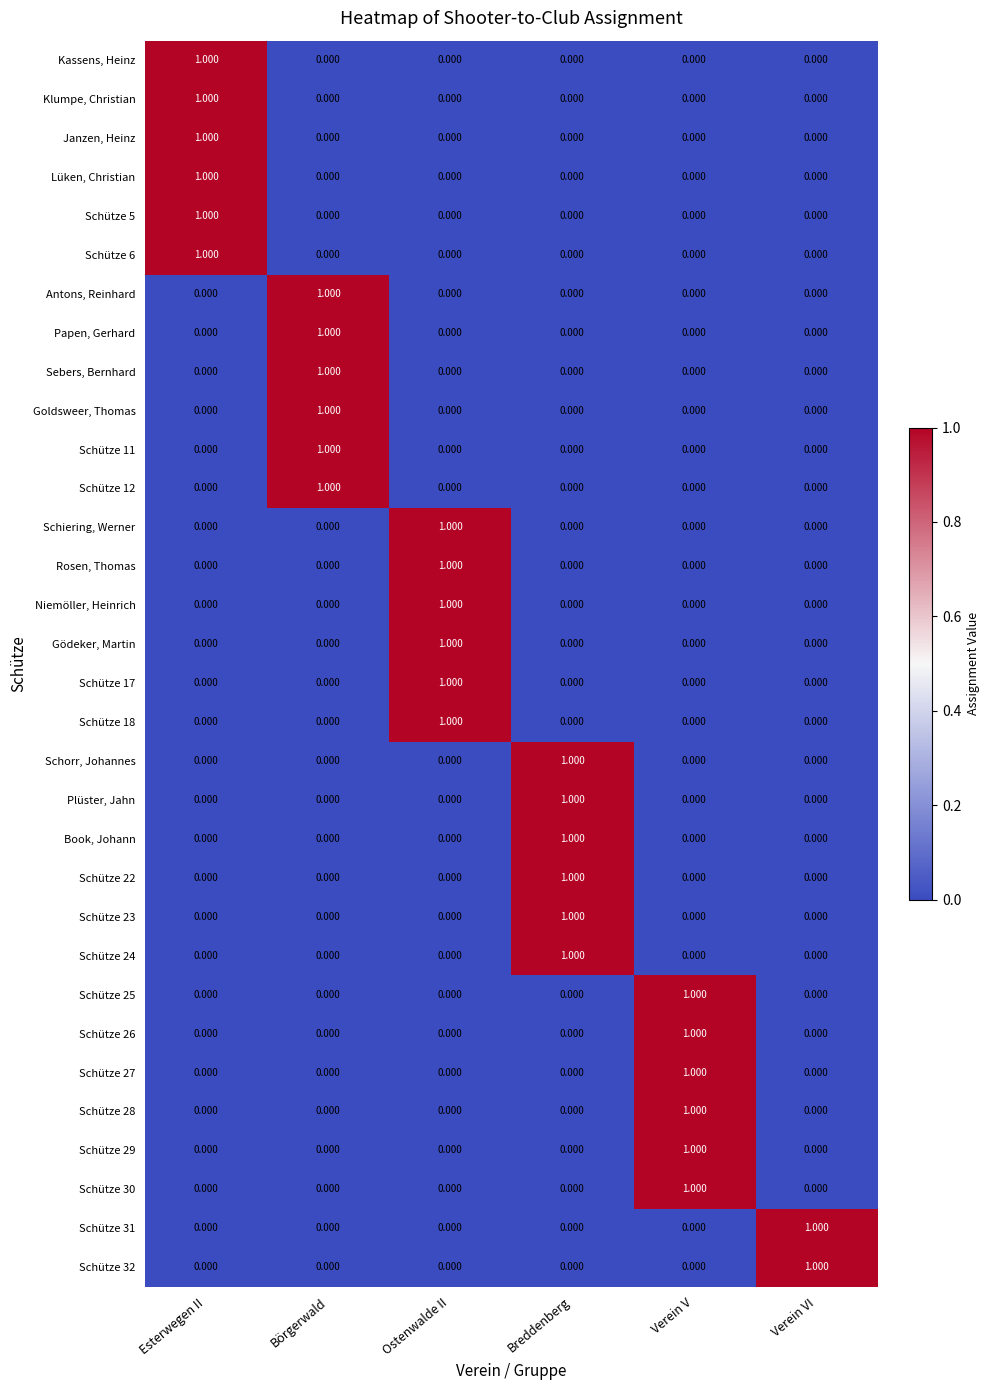

At which label does Schütze 12 reach its peak?

Börgerwald